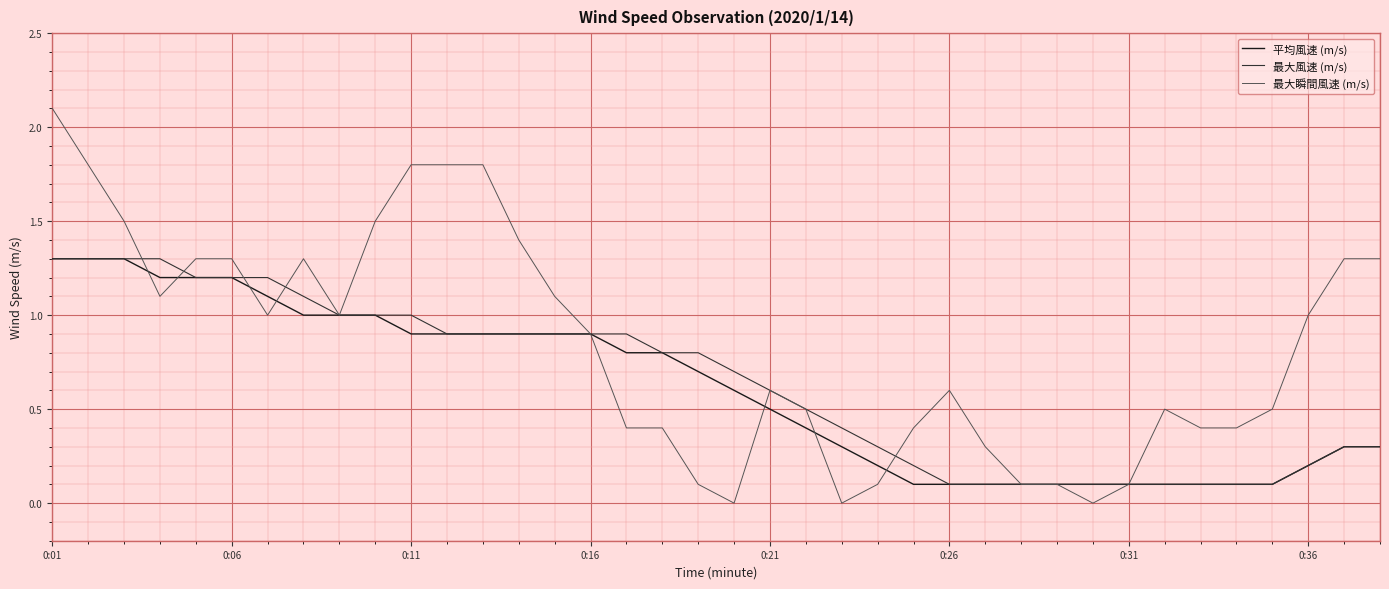

How many distinct data groups are displayed?

3